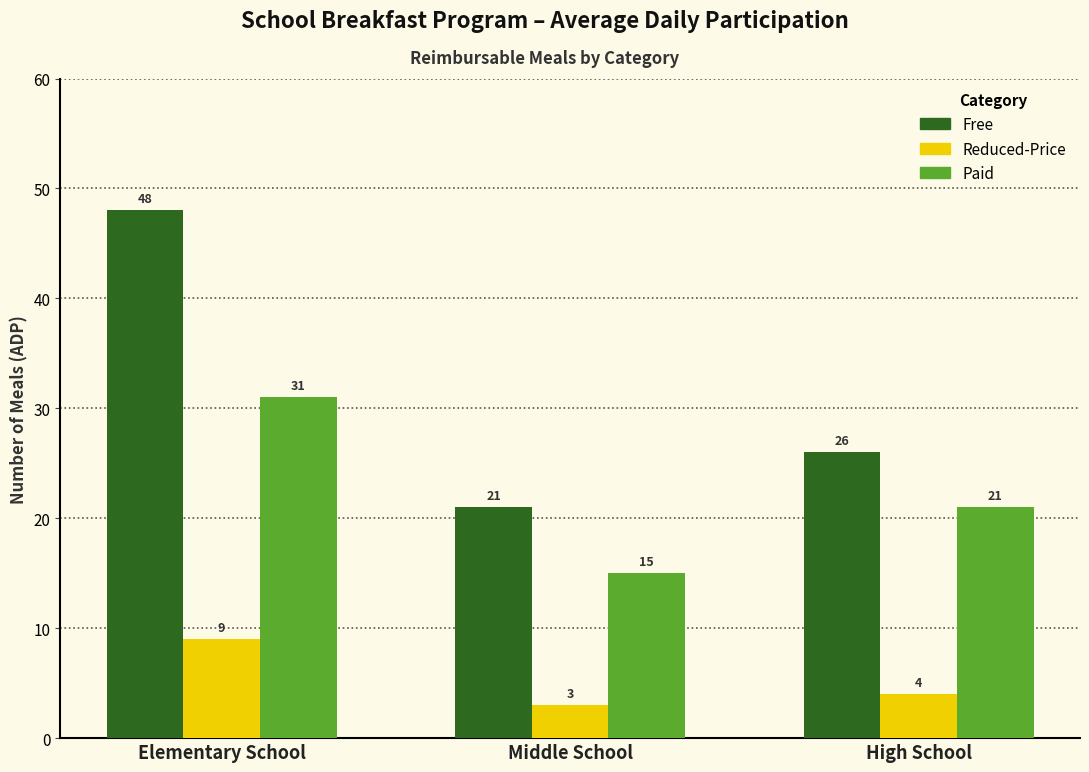

Reading left to right, extract all data points from this chart.

Free: Elementary School=48	Middle School=21	High School=26
Reduced-Price: Elementary School=9	Middle School=3	High School=4
Paid: Elementary School=31	Middle School=15	High School=21